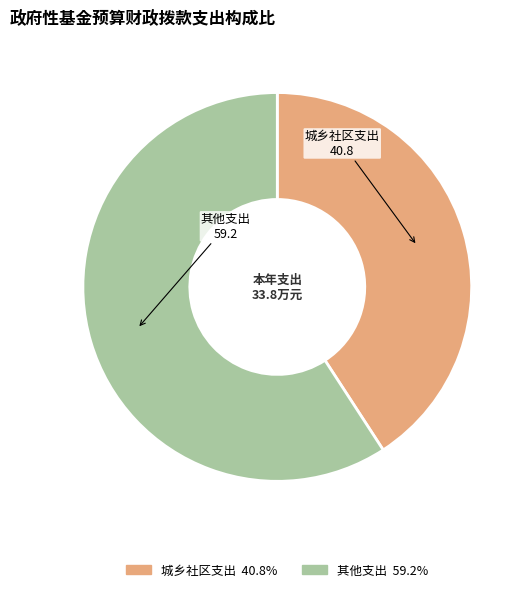

Which category has the smallest portion of the pie?

城乡社区支出